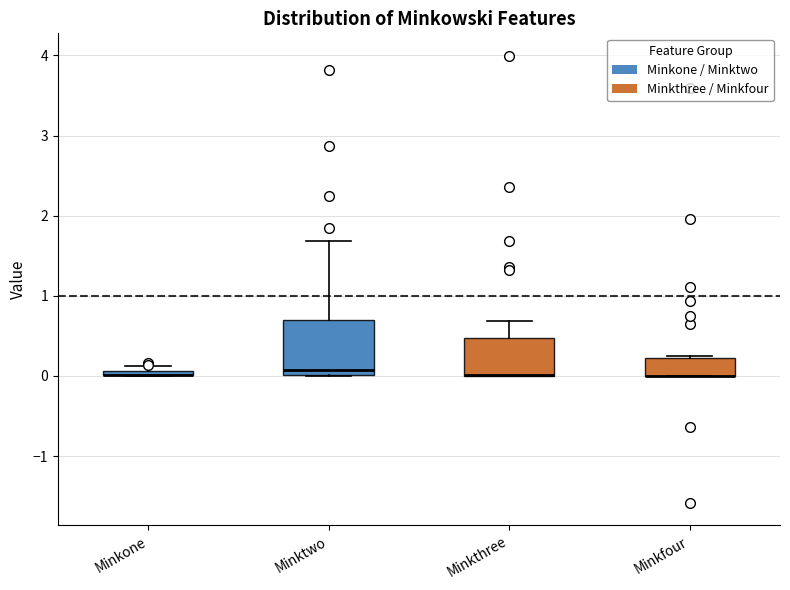

Which box is the tallest, from its lower edge to its upper edge?

Minktwo